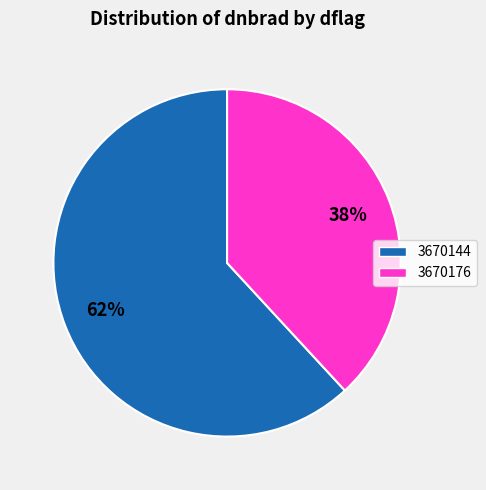

Is there a majority slice in this chart?

Yes